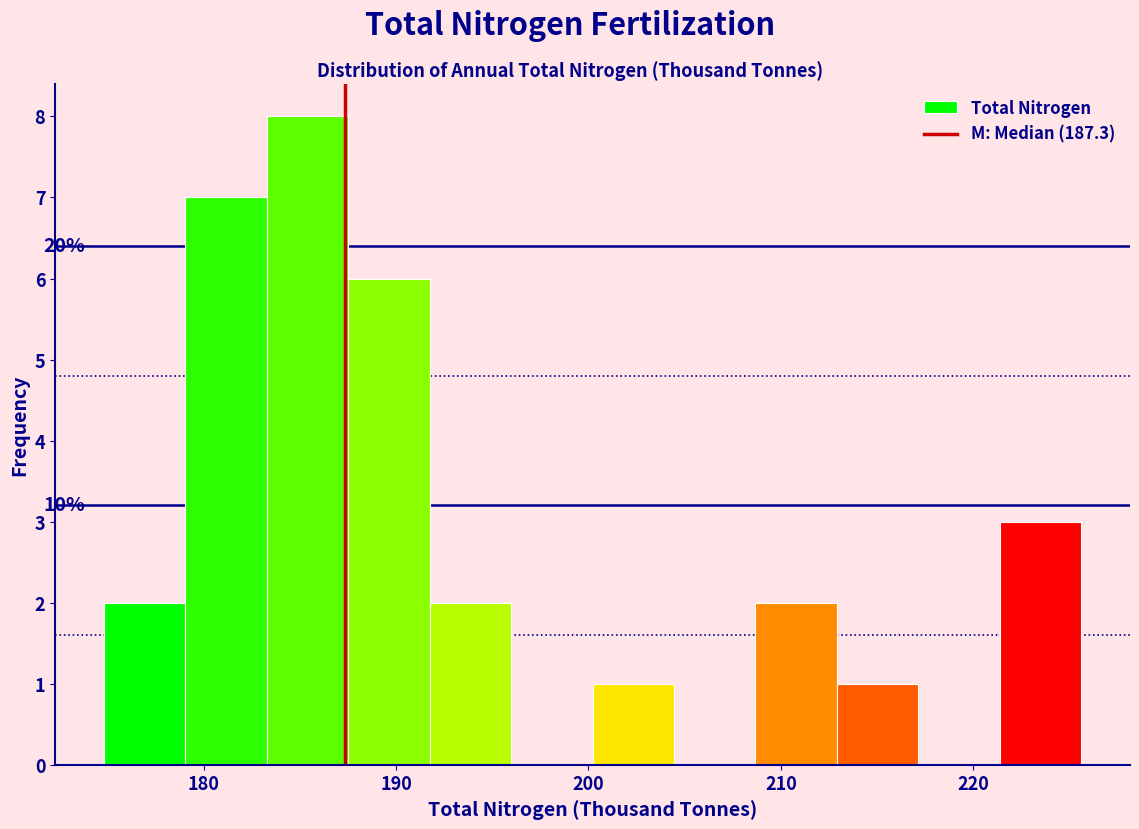

Which range on the x-axis has the tallest bar?

183 to 188